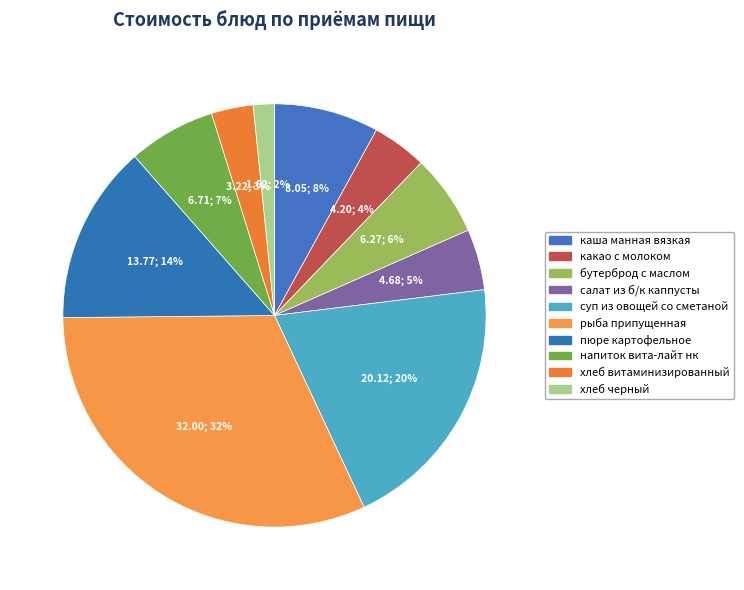

Which category has the biggest portion of the pie?

рыба припущенная